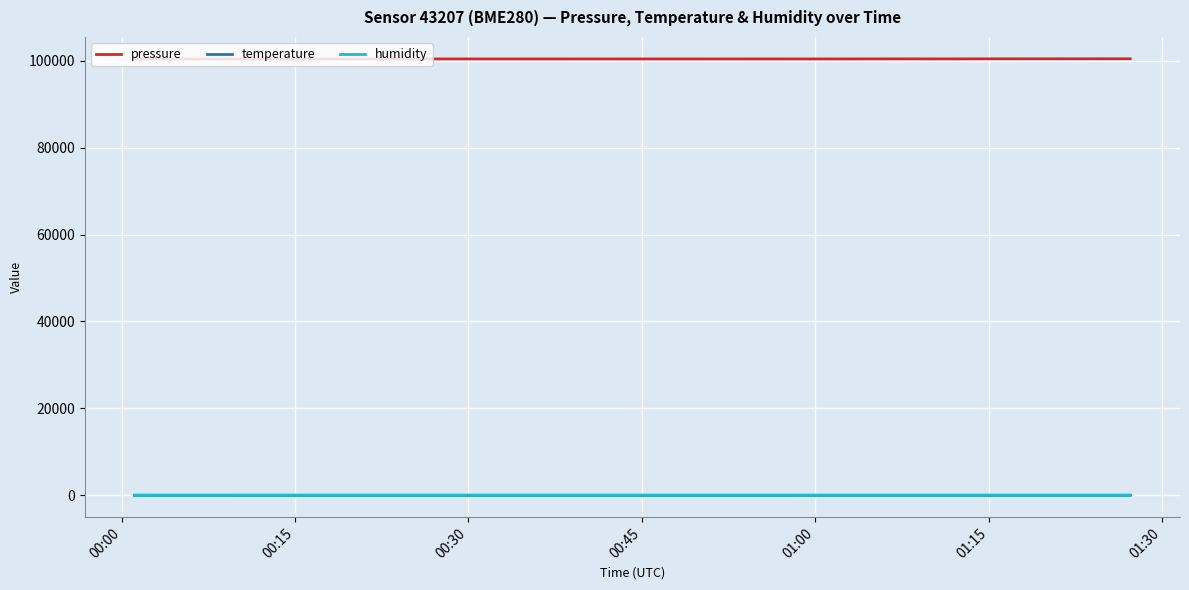

What is the average value of the pressure series?

100393.0